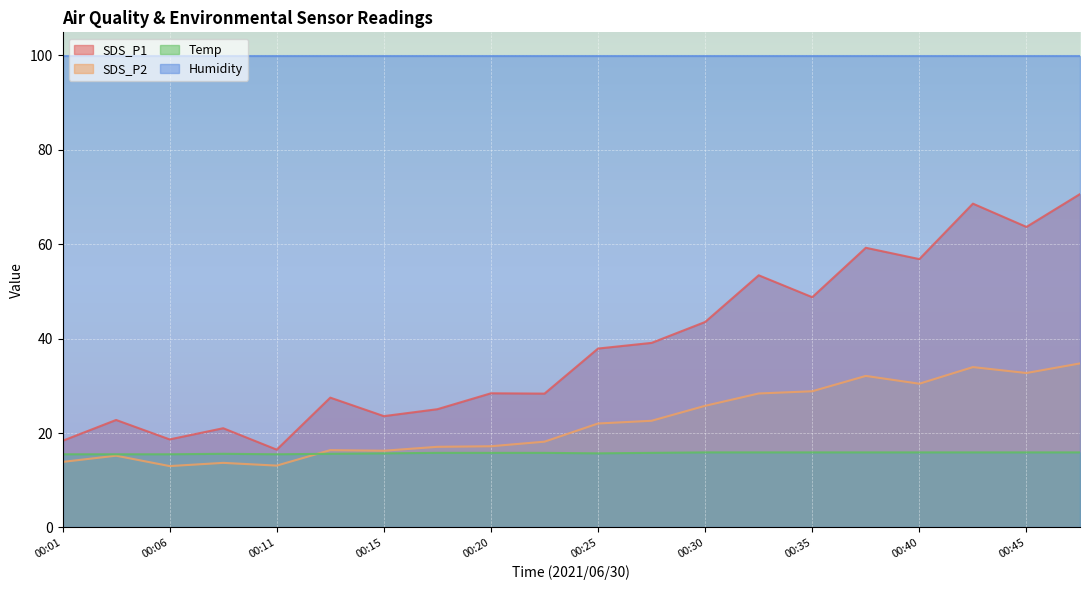

Where is the first local maximum for Temp?

00:08